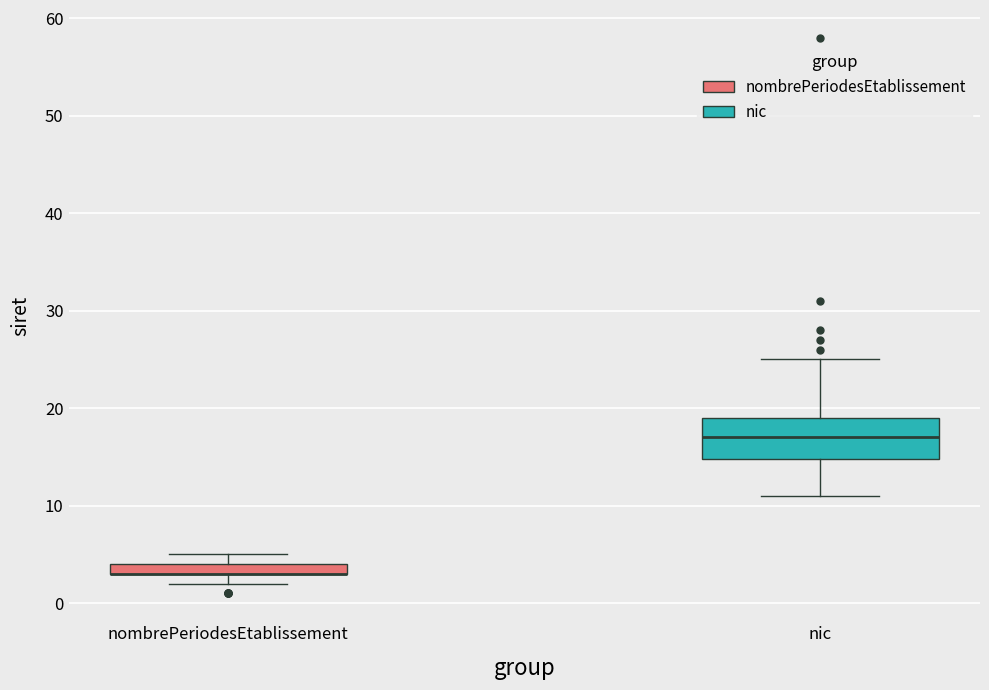

Where is the upper edge of the box for nombrePeriodesEtablissement on the y-axis? The values are not printed on the chart, so give them approximately, as read against the axis.

4